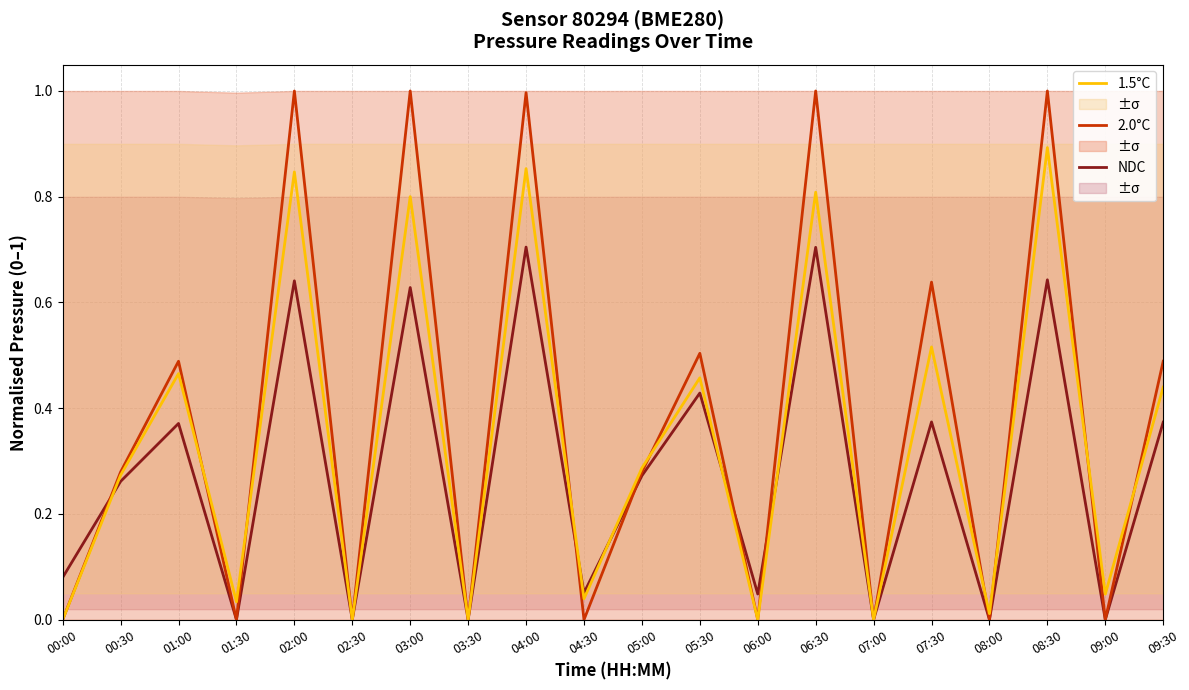

At which category does 2.0°C reach its first local peak?

01:00